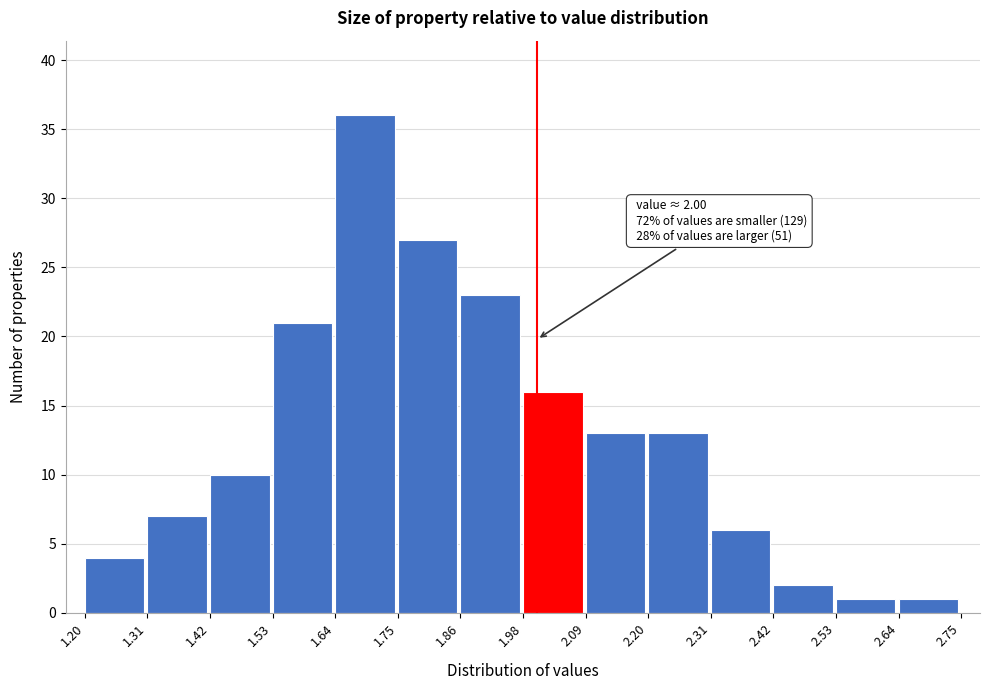

Which range on the x-axis has the tallest bar?

1.64 to 1.75